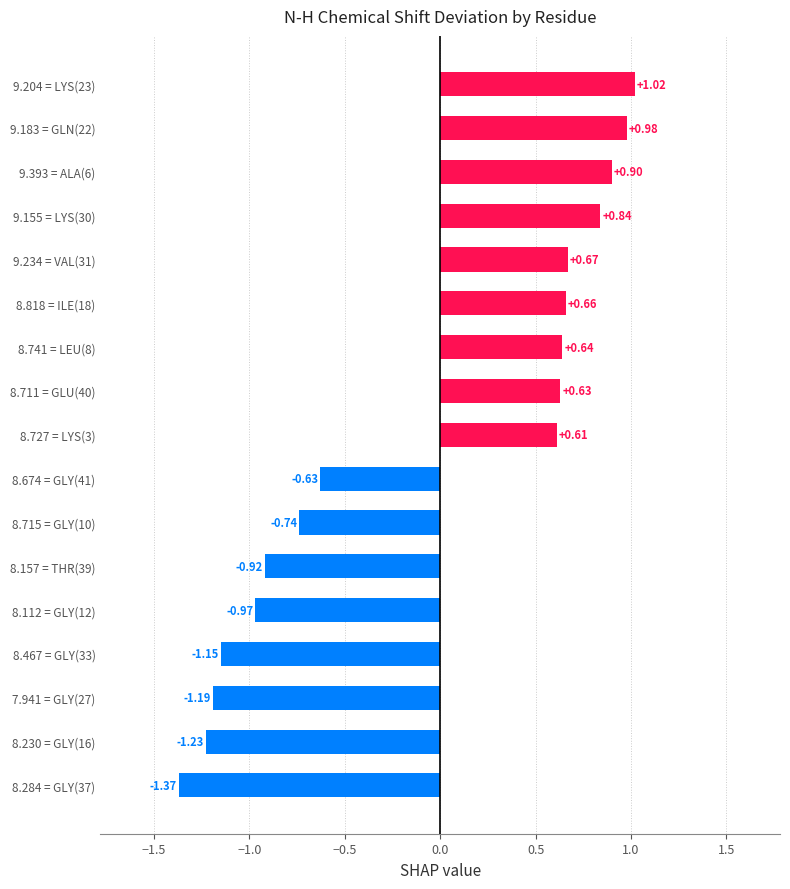

Which category has the highest value across all series?

9.204 = LYS(23)